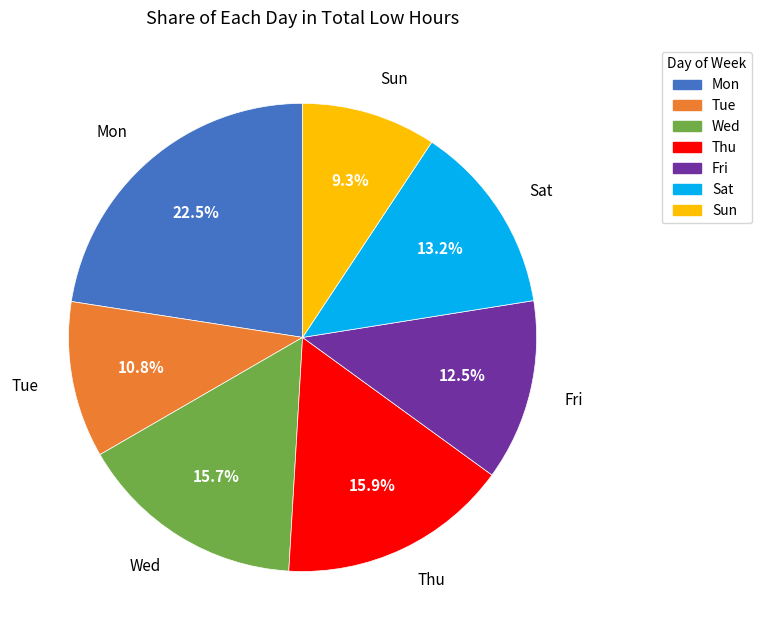

Does any single category account for the majority?

No